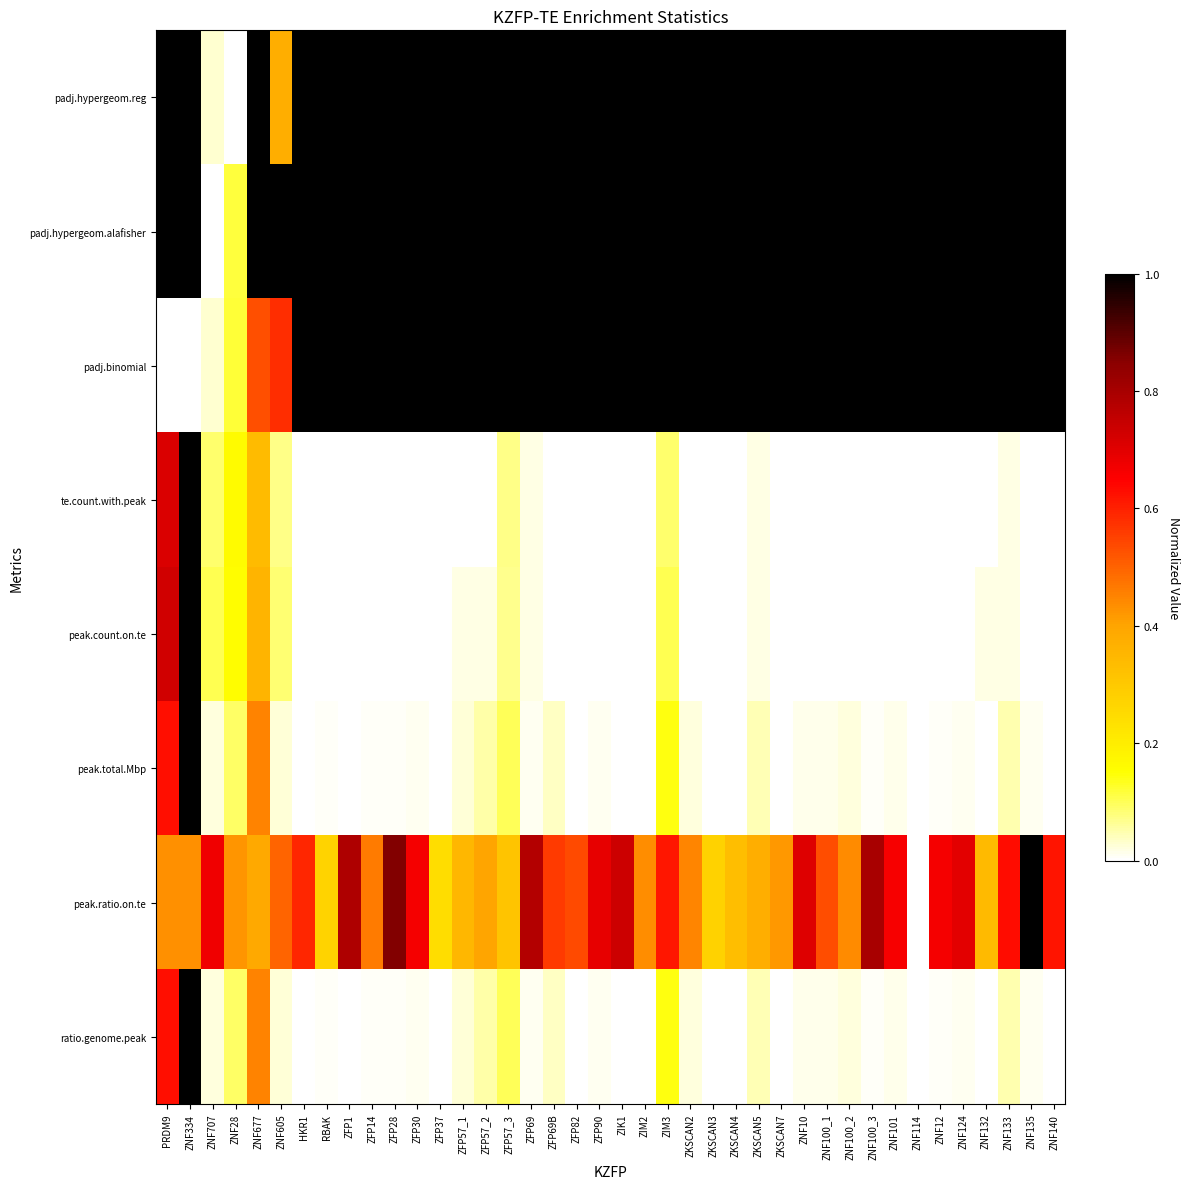

Rank the series by their maximum value, from lowest to highest.

padj.hypergeom.reg, padj.hypergeom.alafisher, padj.binomial, te.count.with.peak, peak.count.on.te, peak.total.Mbp, peak.ratio.on.te, ratio.genome.peak